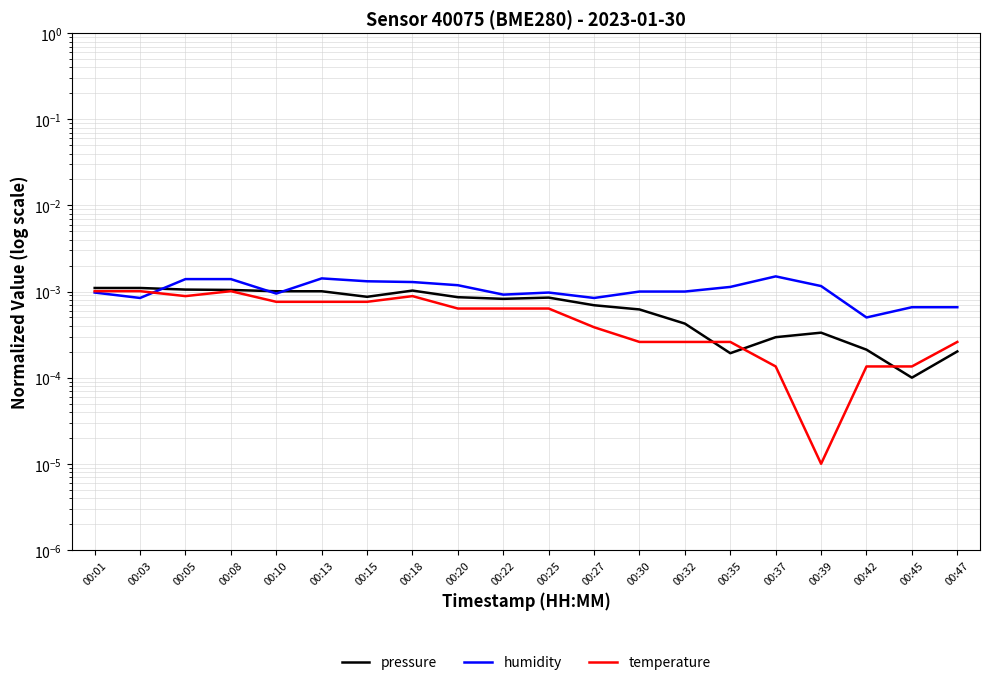

Rank the series by their maximum value, from highest to lowest.

humidity, pressure, temperature